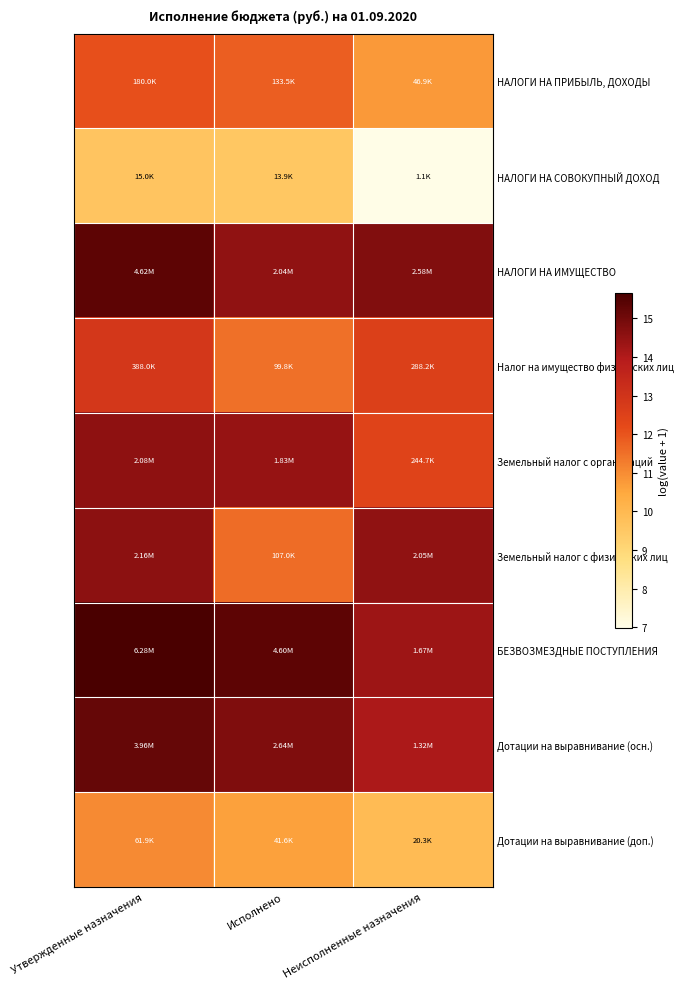

What is the total value across all series at Неисполненные назначения?

110.4